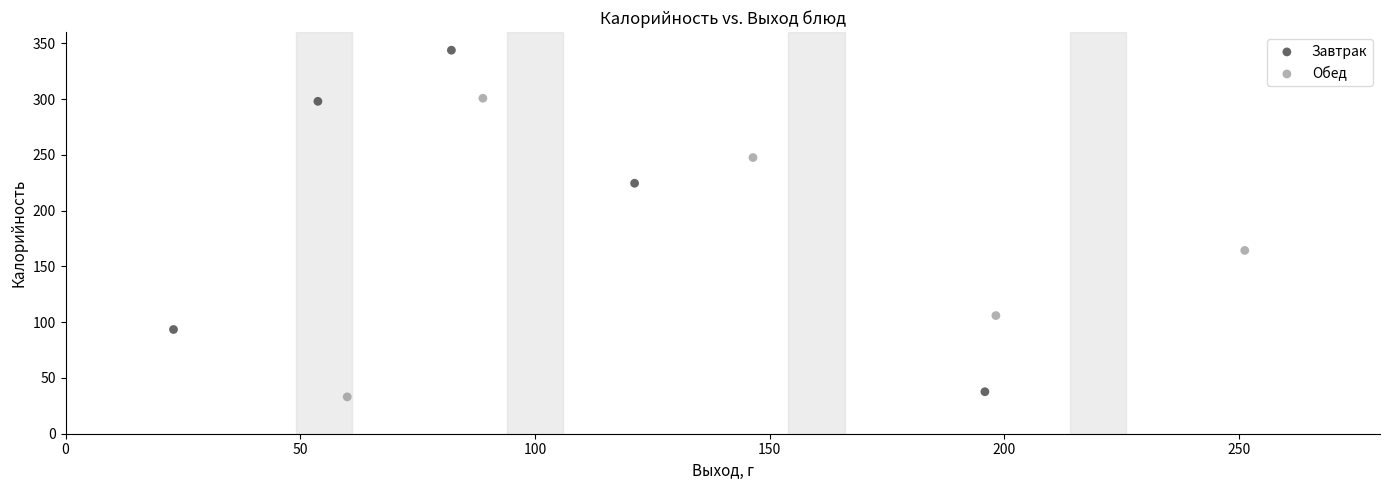

Which series has the largest Y range (max minus min)?

Завтрак